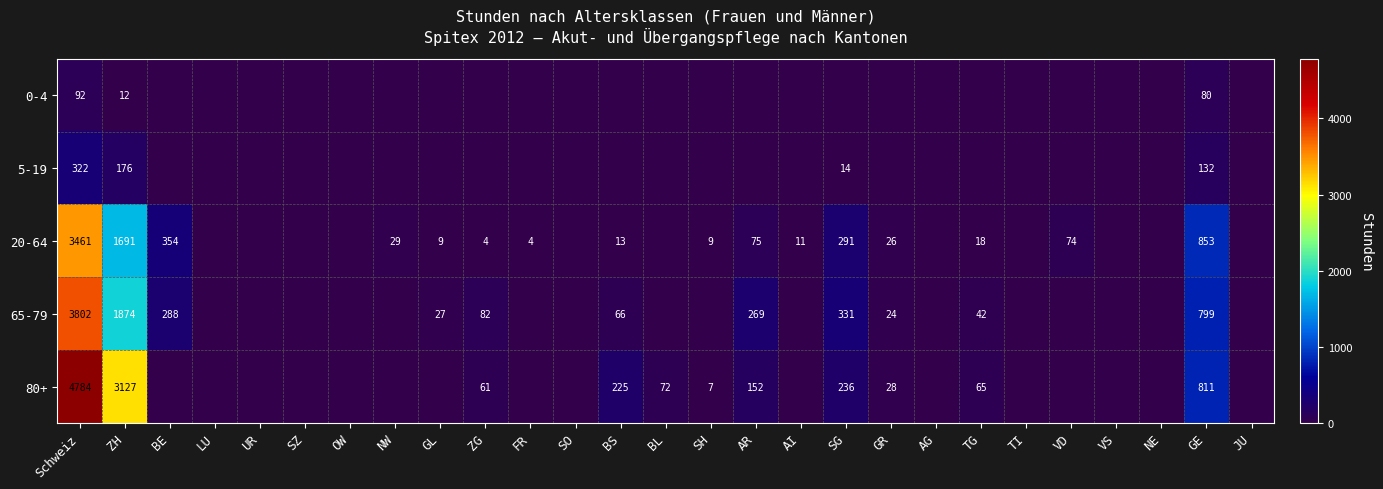

What is the difference between the highest and lowest values at FR?

4